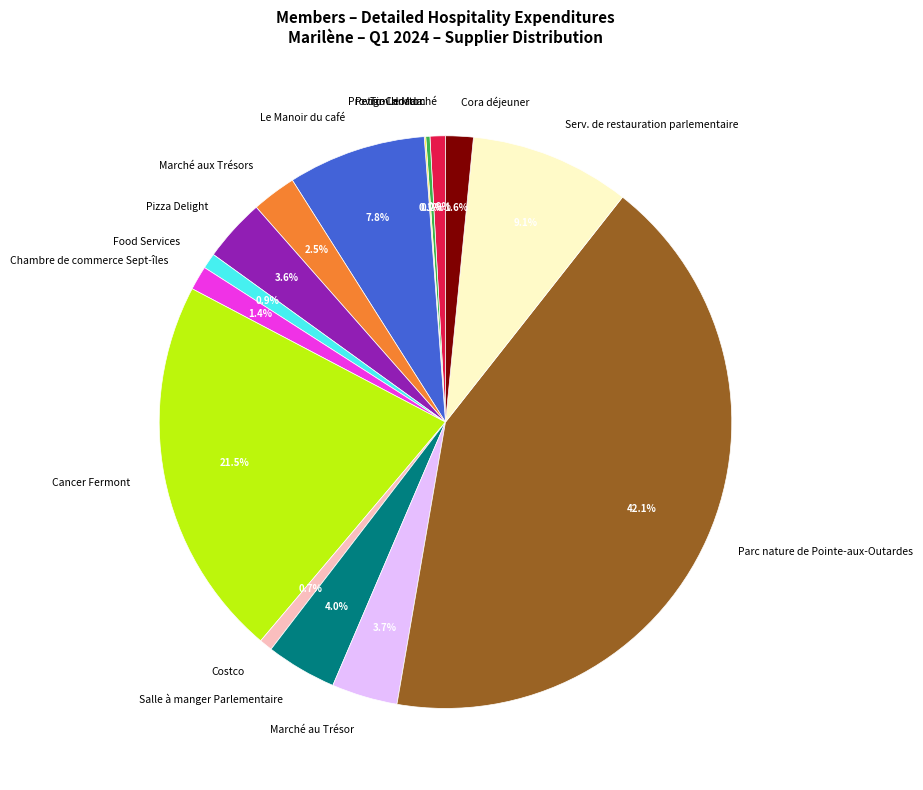

To the nearest percent, what is the difference between the largest and smallest slice percentages?

42%